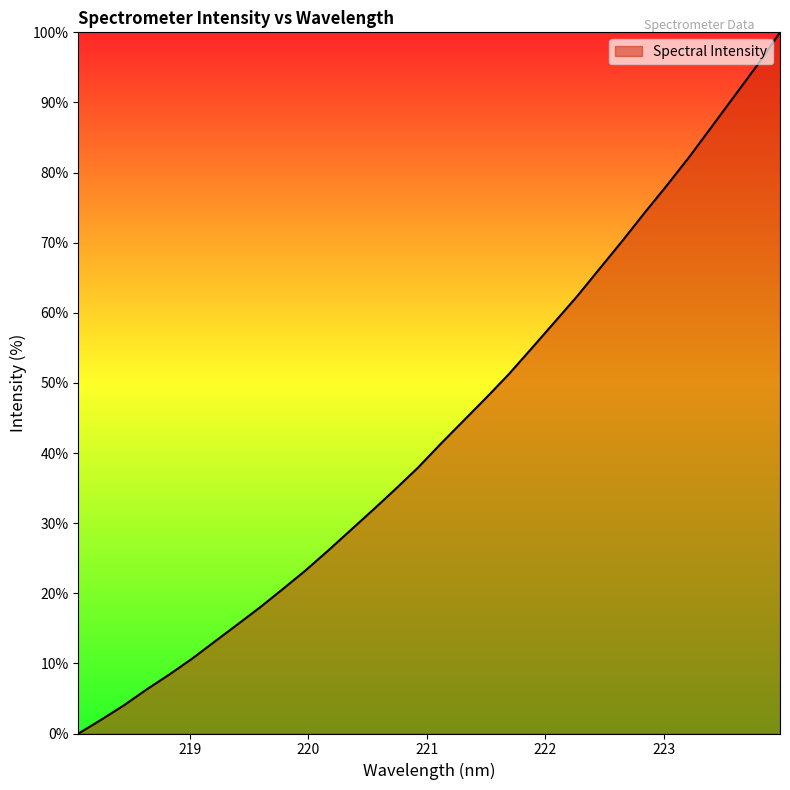

What is the maximum value shown in the chart?

100.0